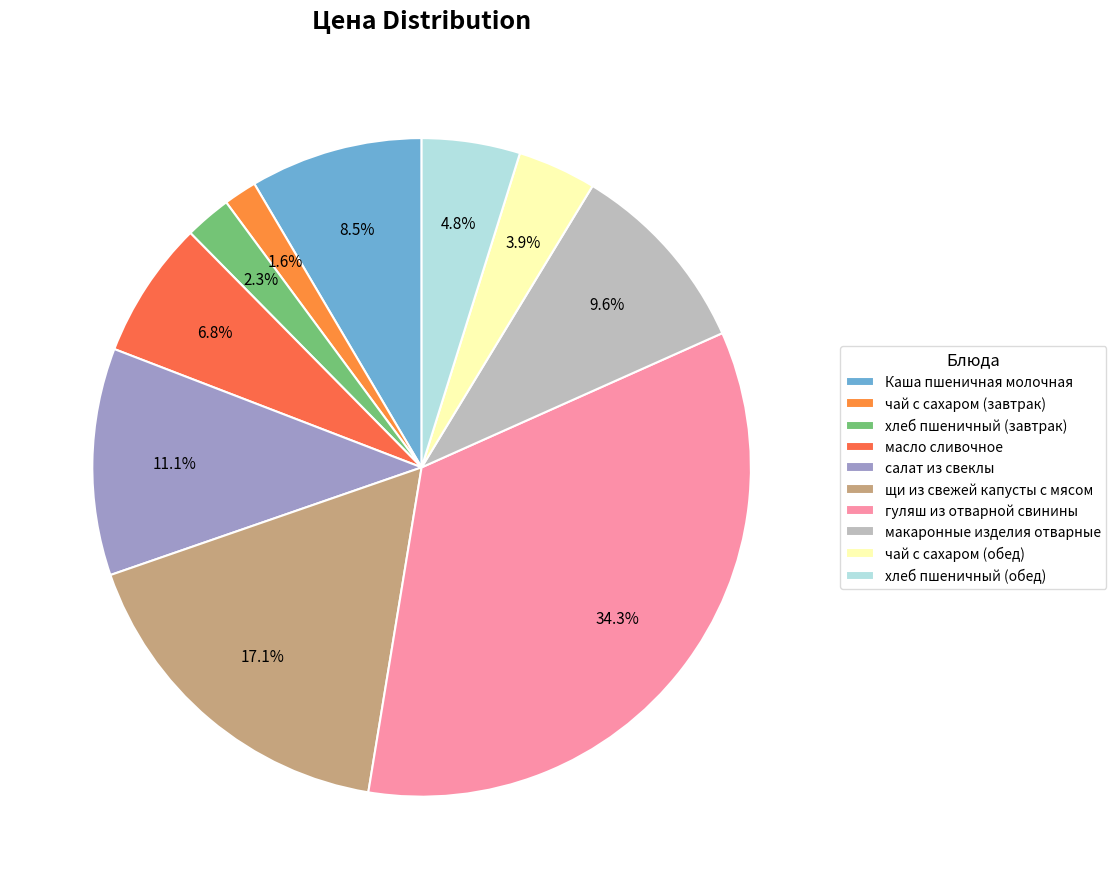

Which slice is the largest?

гуляш из отварной свинины